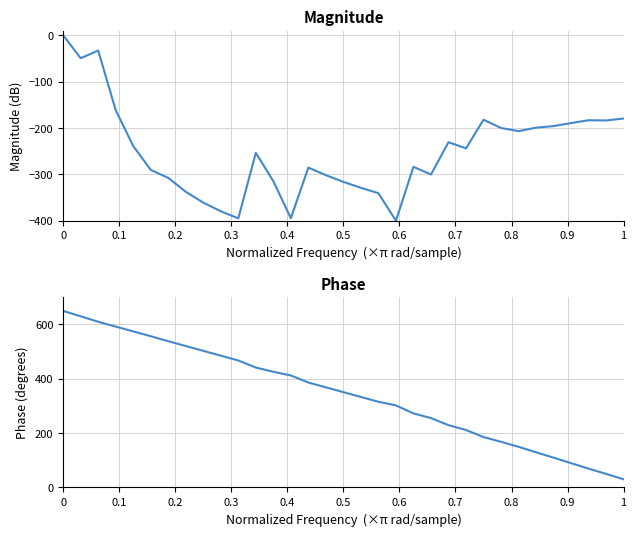

Does the chart have visible grid lines?

Yes